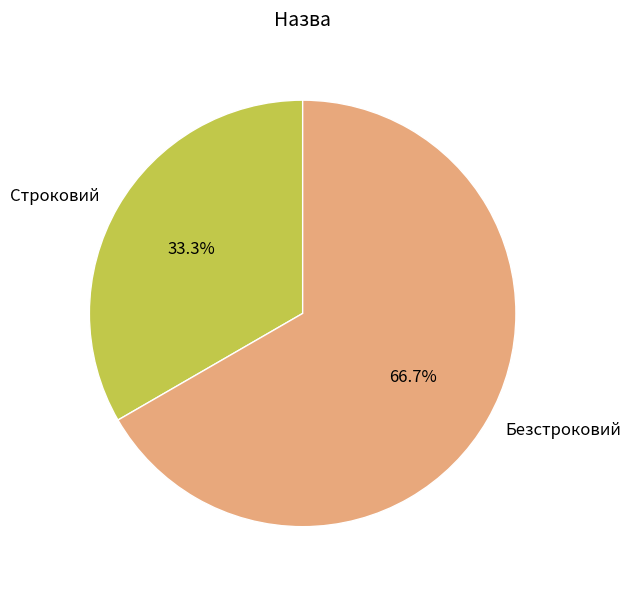

To the nearest percent, what percentage of the pie is Строковий?

33%